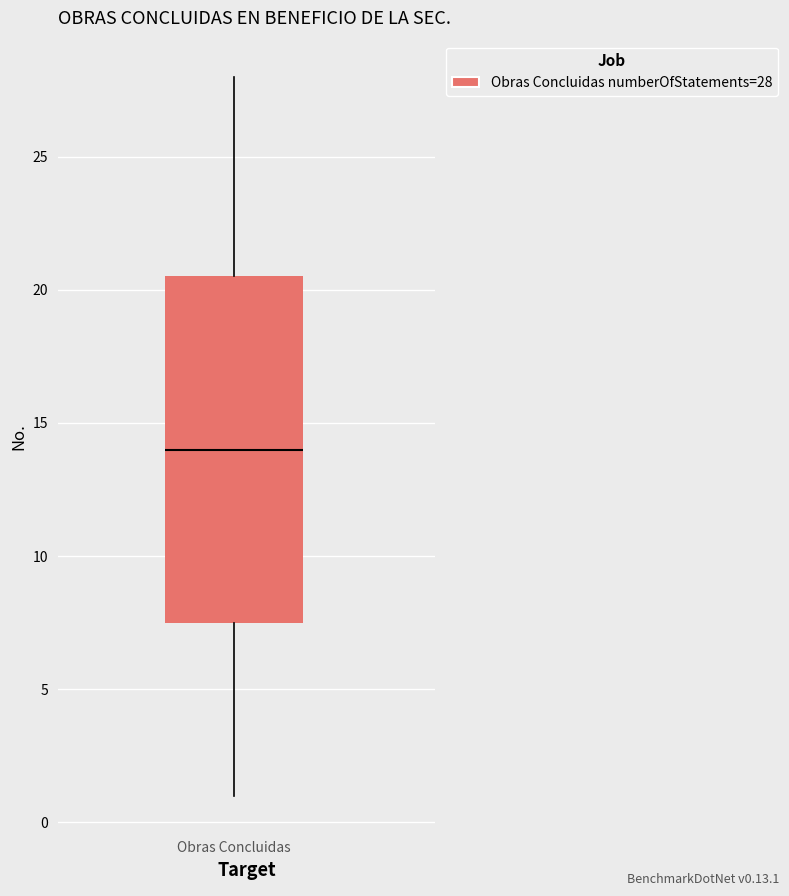

Where does the upper whisker of the box for Obras Concluidas end on the y-axis? The values are not printed on the chart, so give them approximately, as read against the axis.

28.0